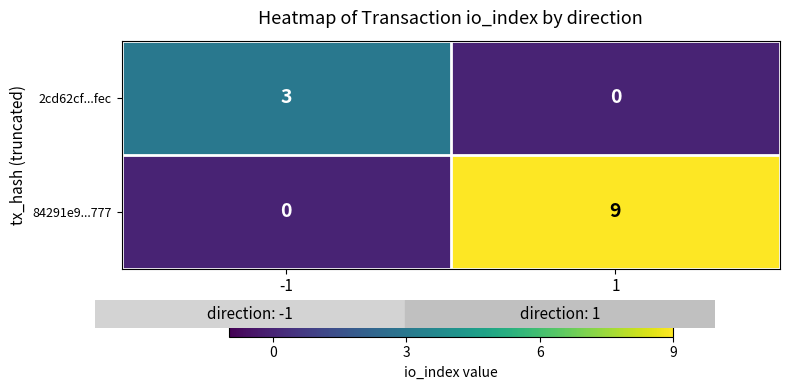

What is the difference between the highest and lowest values at -1?

3